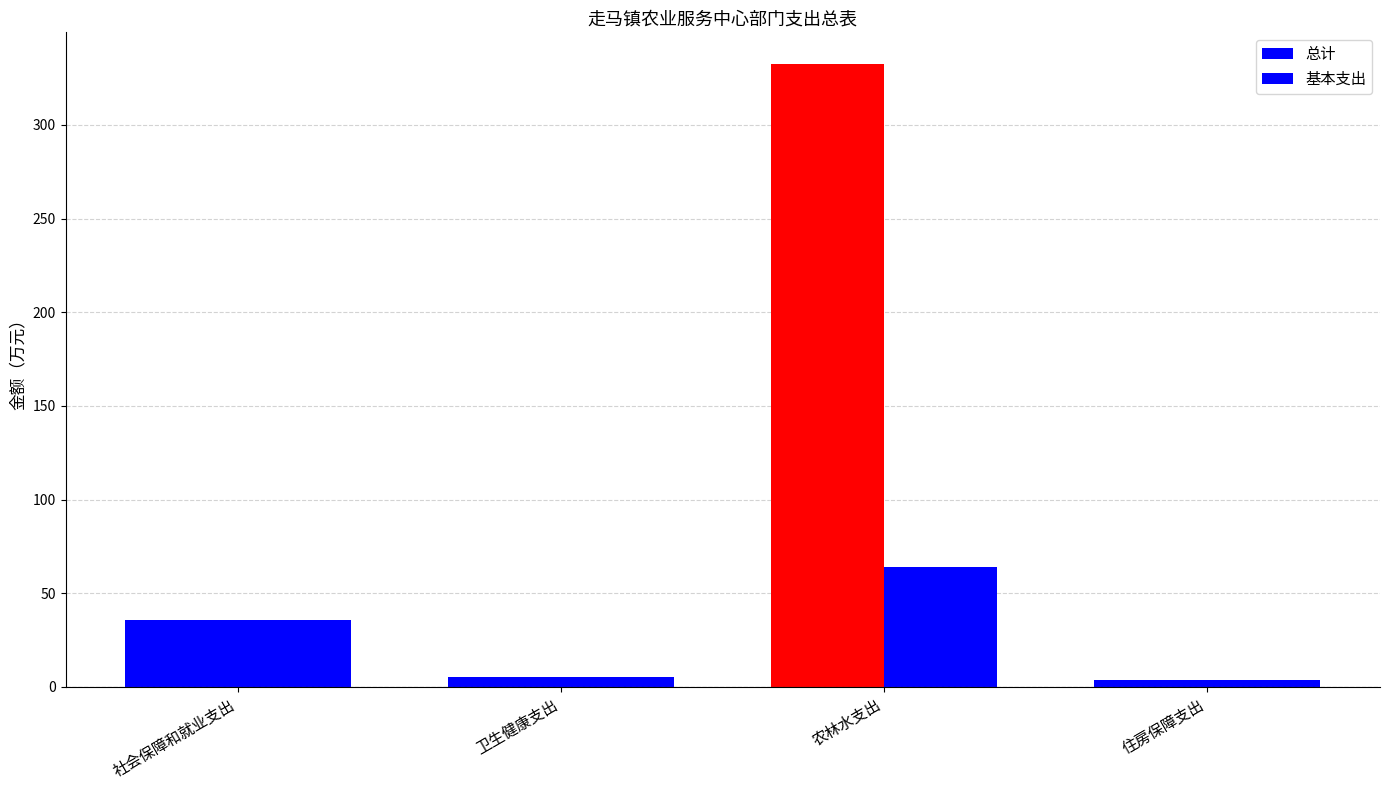

List the series in order of their overall mean, highest first.

总计, 基本支出